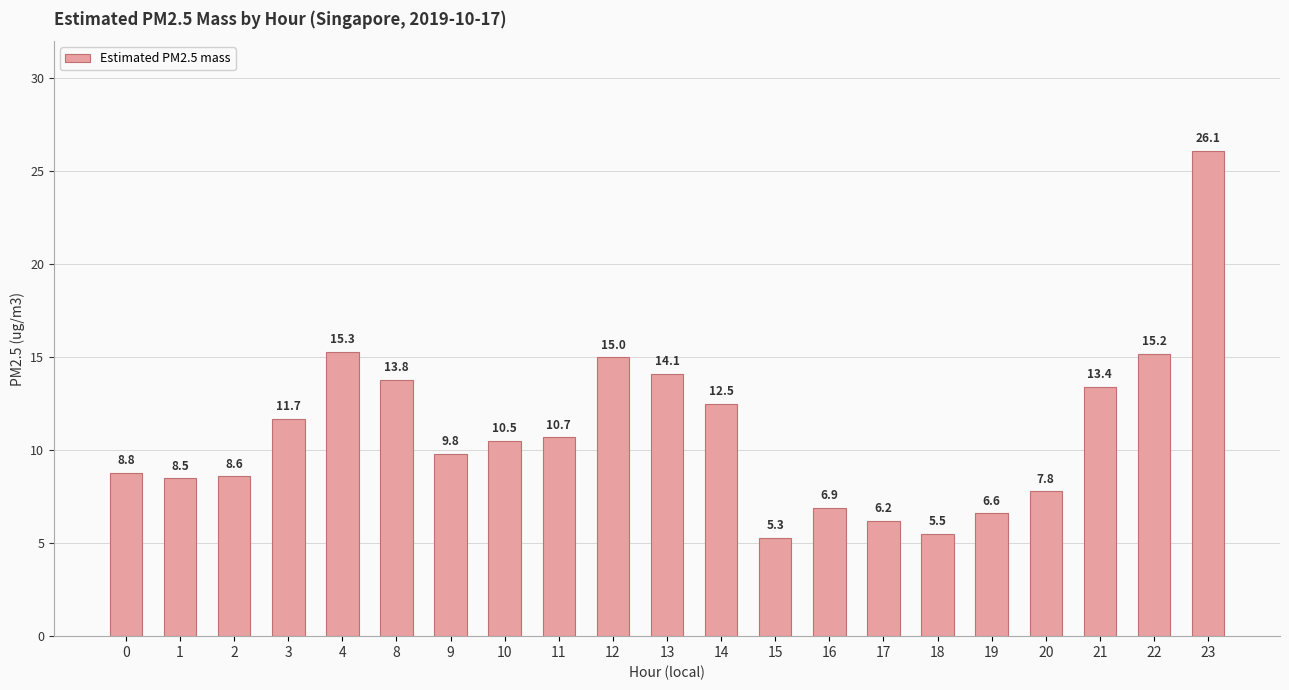

What is the greatest value displayed?

26.1